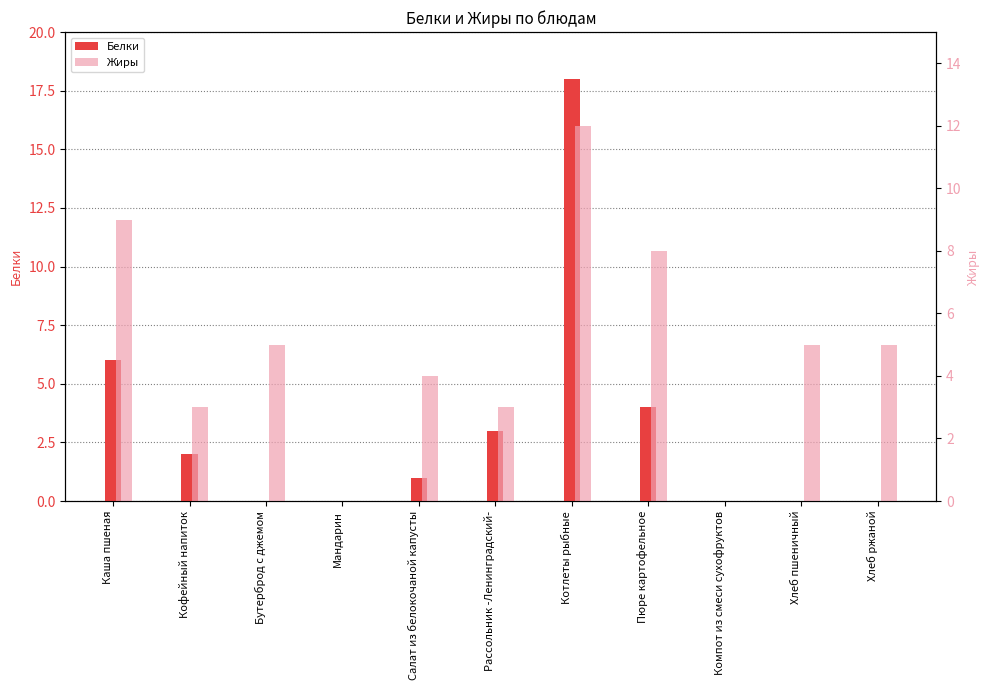

Which label corresponds to the smallest value in the chart?

Бутерброд с джемом